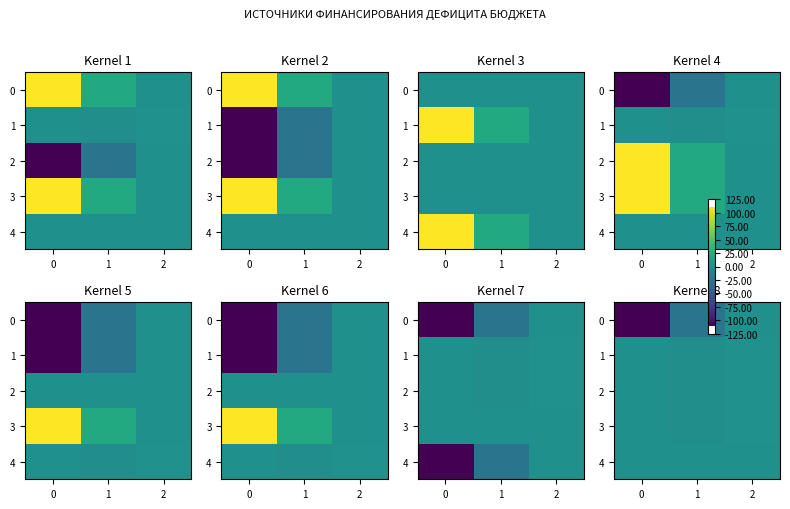

How many distinct data groups are displayed?

5